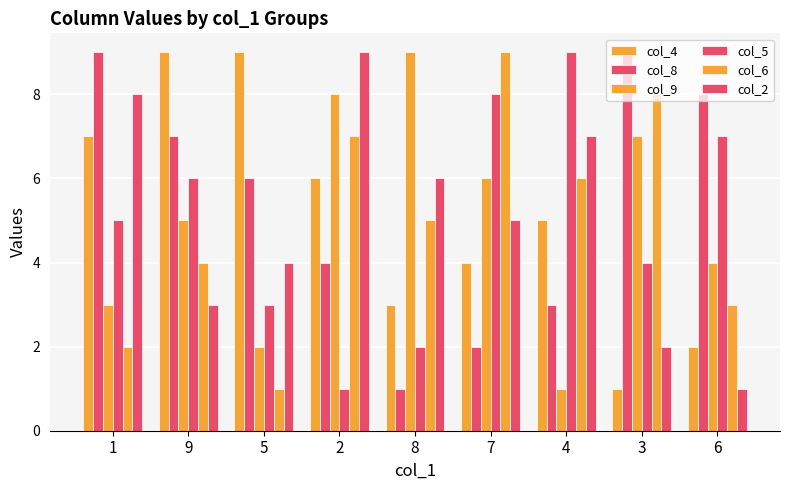

How many distinct data groups are displayed?

6